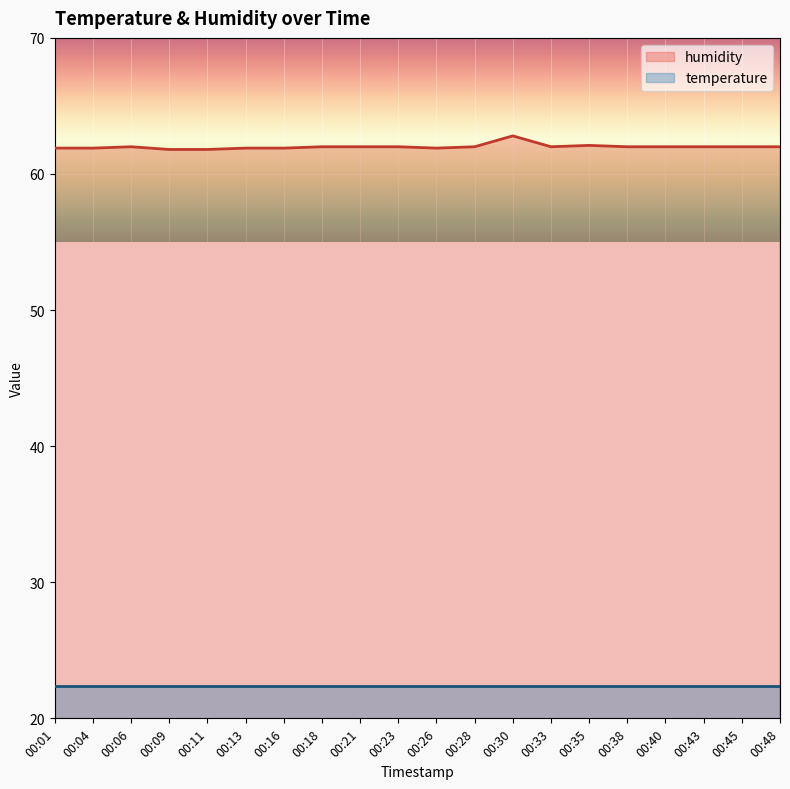

What is the difference between the maximum and second lowest values?

1.0